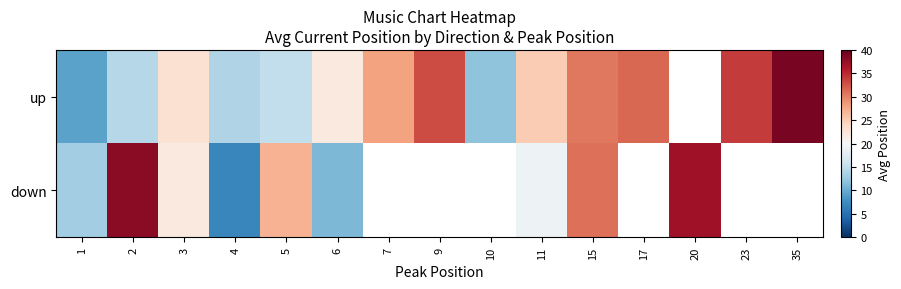

Read the up value at 7.

28.0